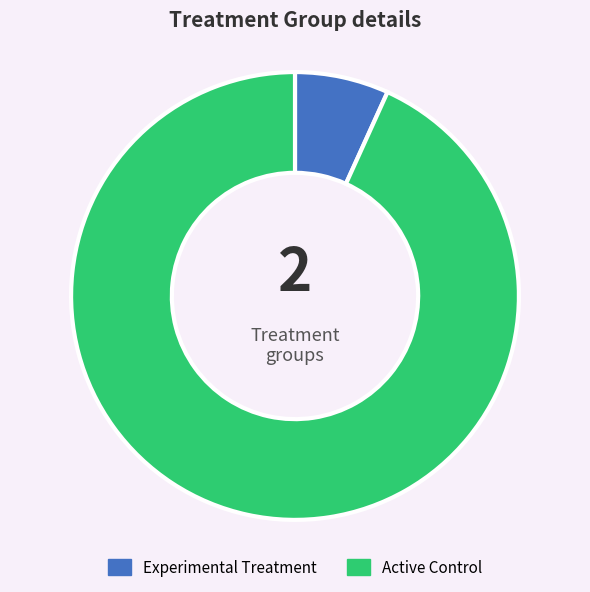

Do Active Control and Experimental Treatment together represent more than half of the pie?

Yes